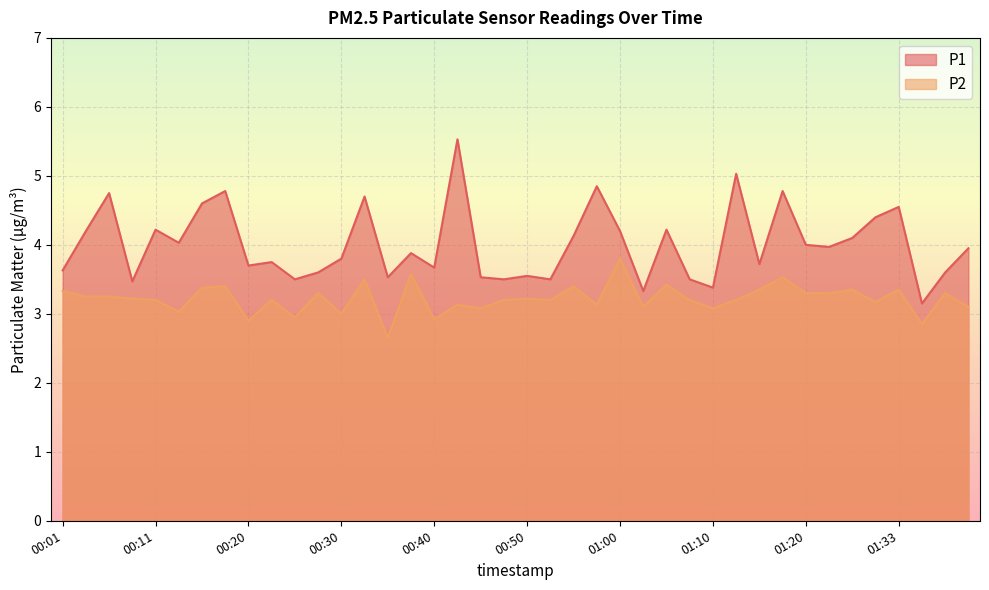

How many lines are shown in the chart?

2